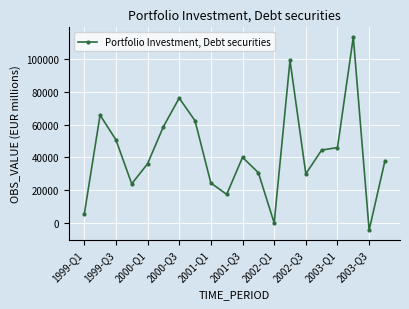

How many data points are less than 39976?

10